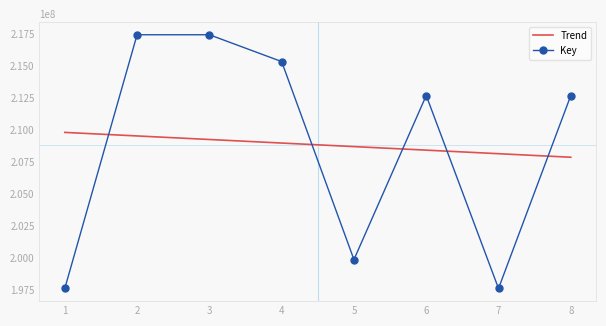

What is the sum of all Trend values?

1670408635.0